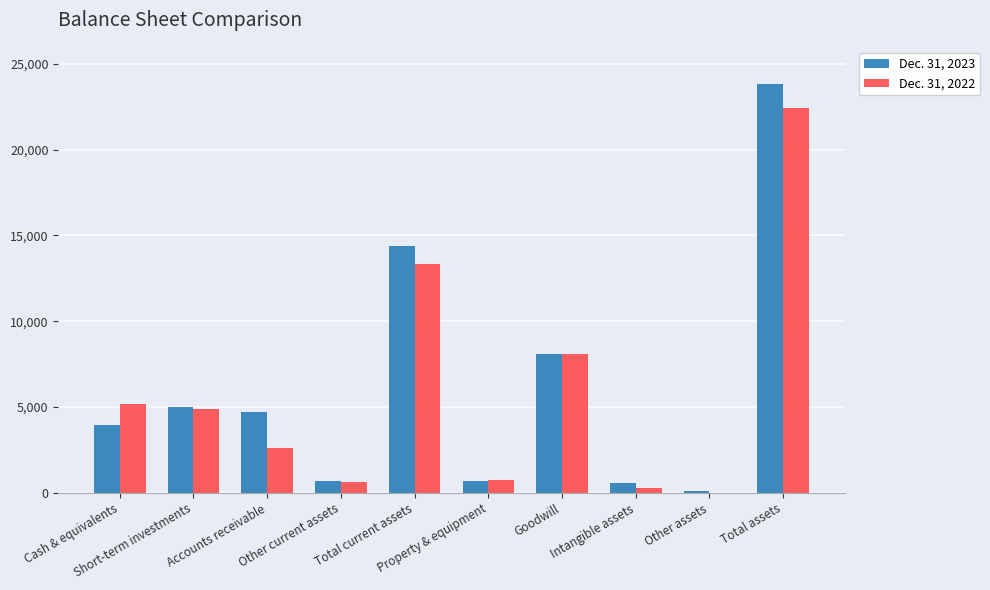

What is the maximum value shown in the chart?

23808